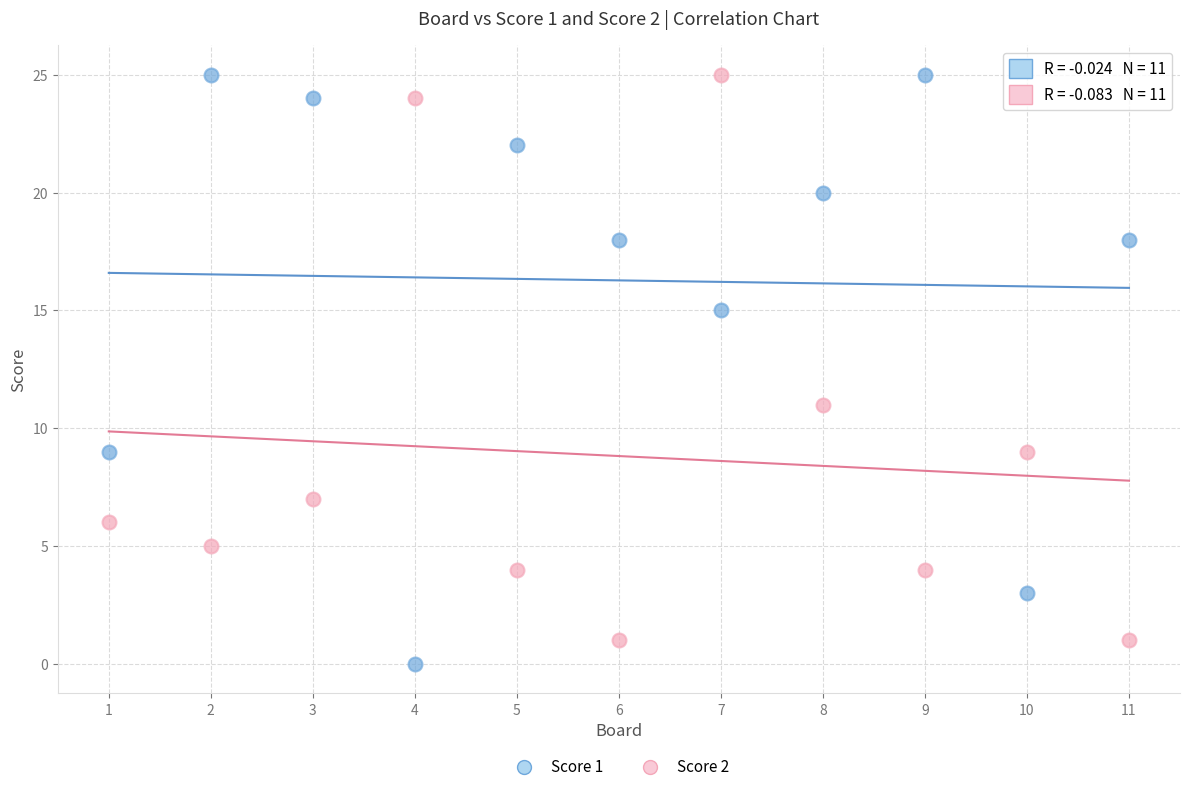

Across all data points, what is the range of Y values (max minus min)?

25